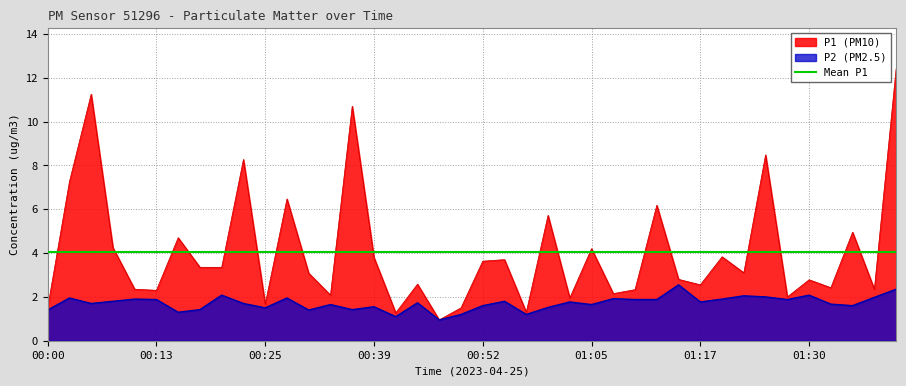

Where does the P1 series first go above 3?

00:03